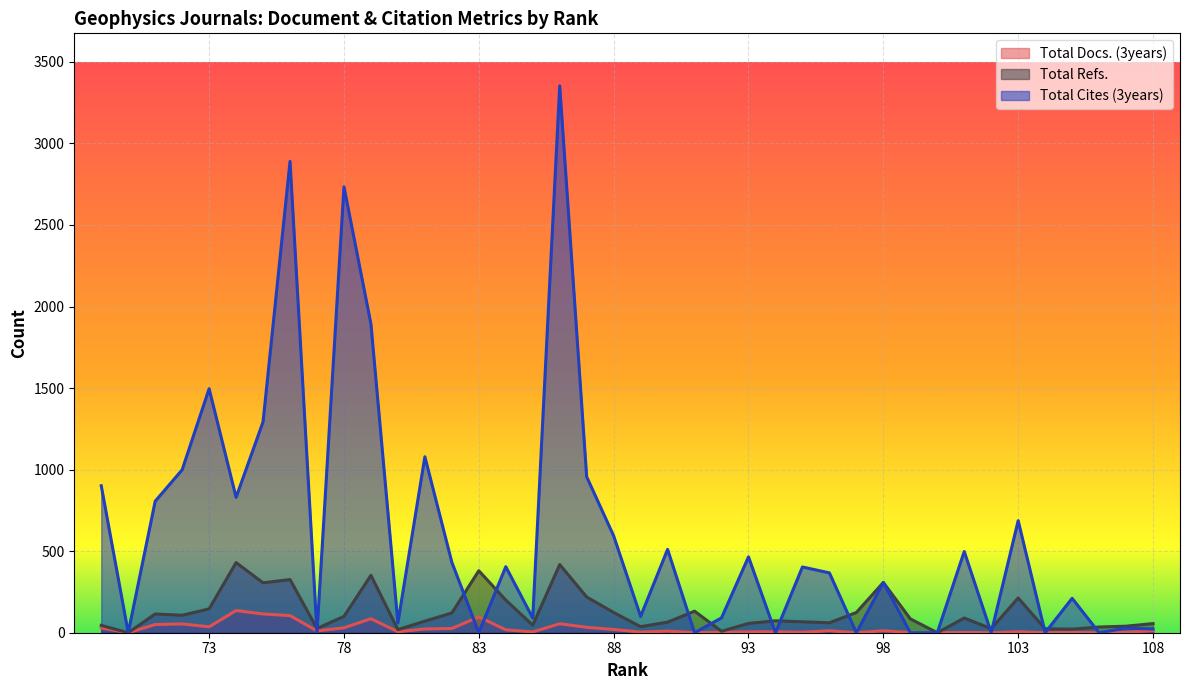

Between 90 and 88, which is larger?

88